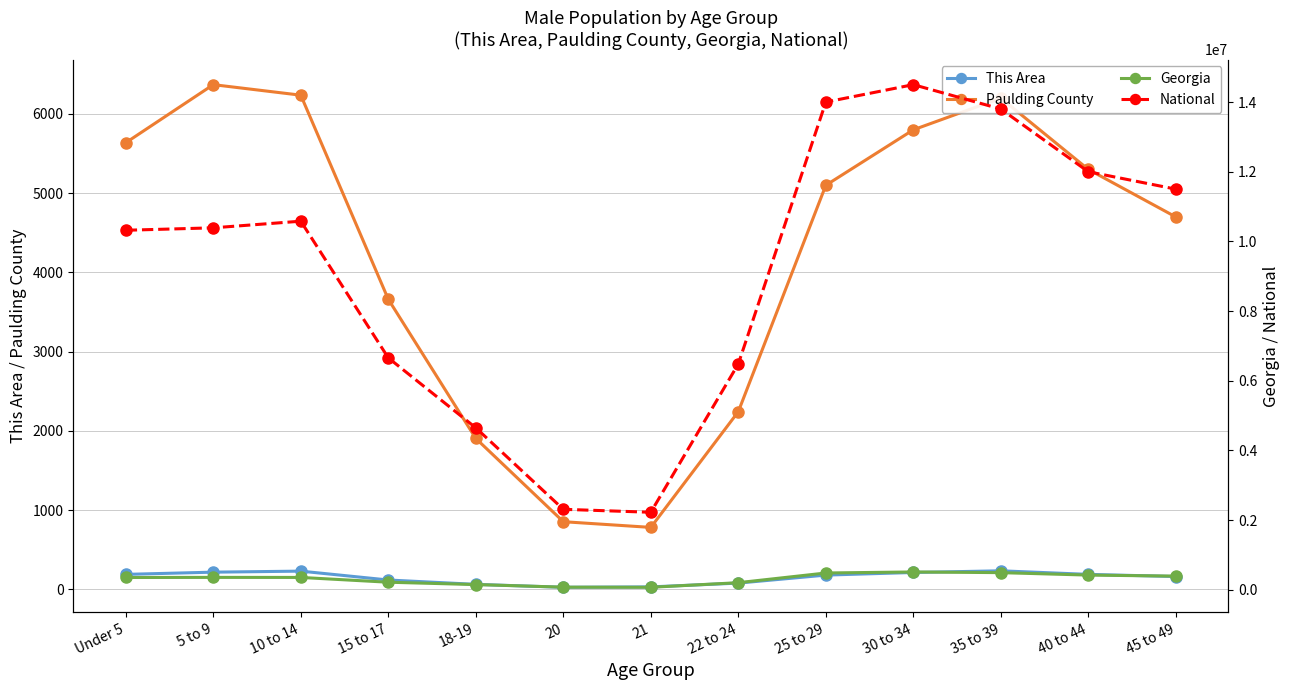

Where does the National series first go above 10389638?

10 to 14